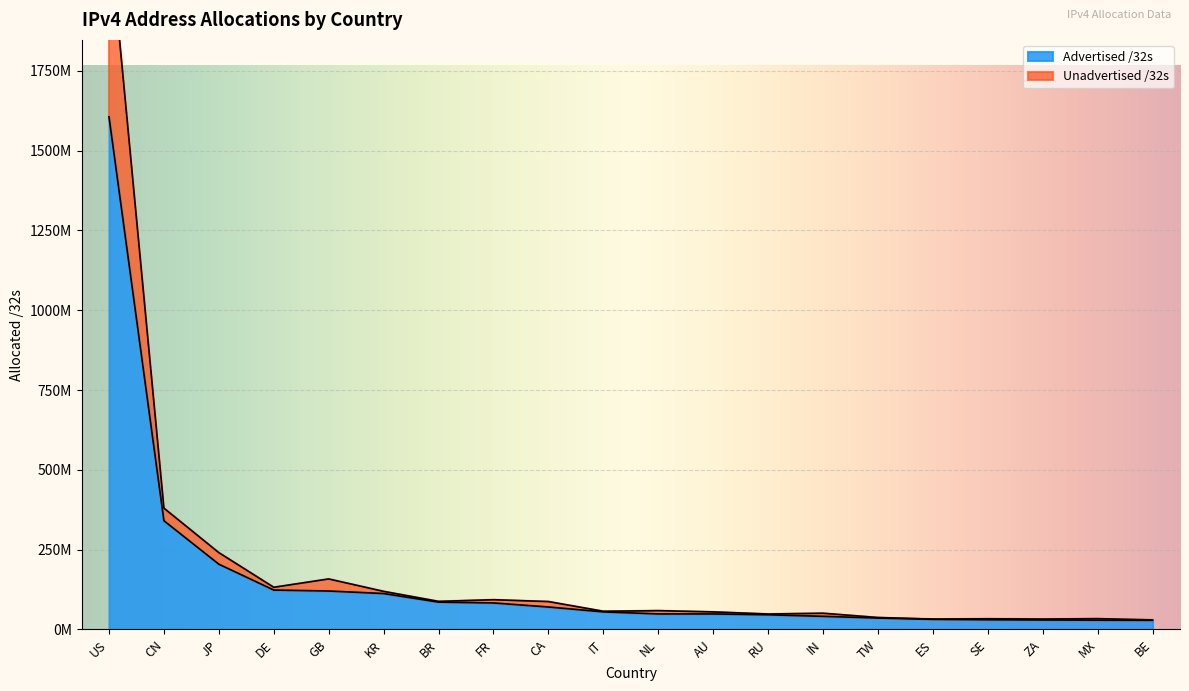

What is the label of the 18th point from the right?

JP